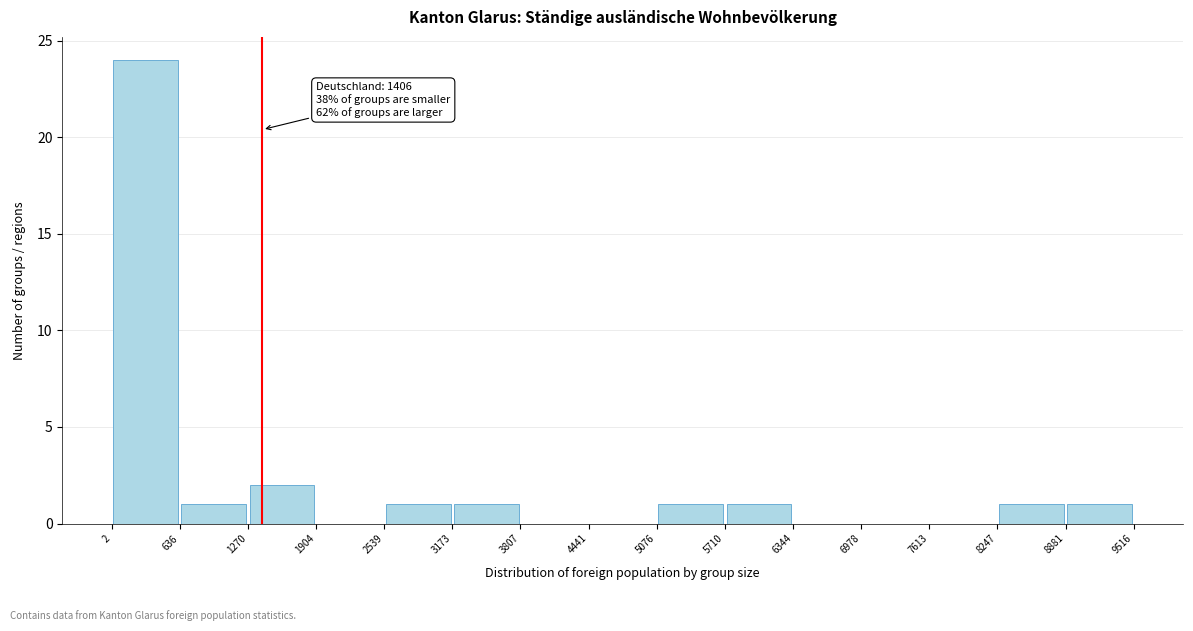

Which range on the x-axis has the tallest bar?

2 to 636